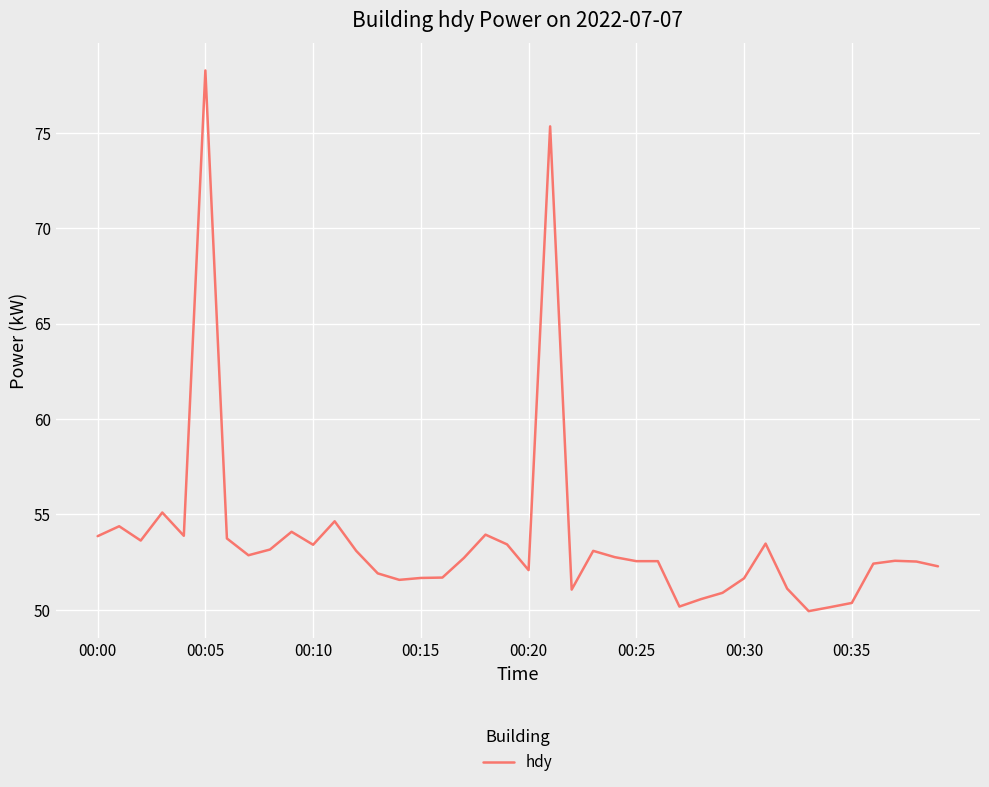

What is the minimum value shown in the chart?

49.9